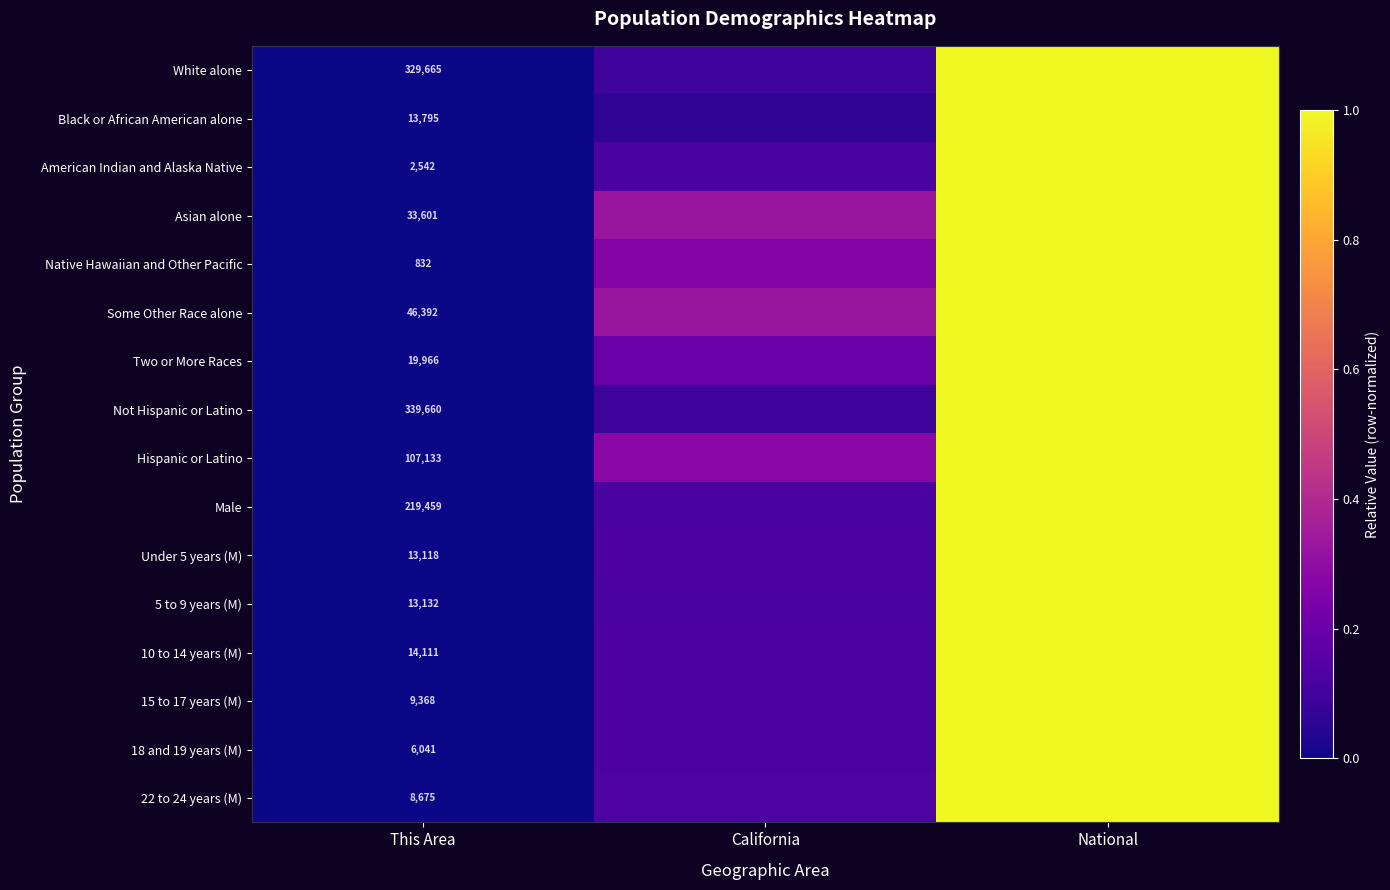

Between National and California, which is larger?

National